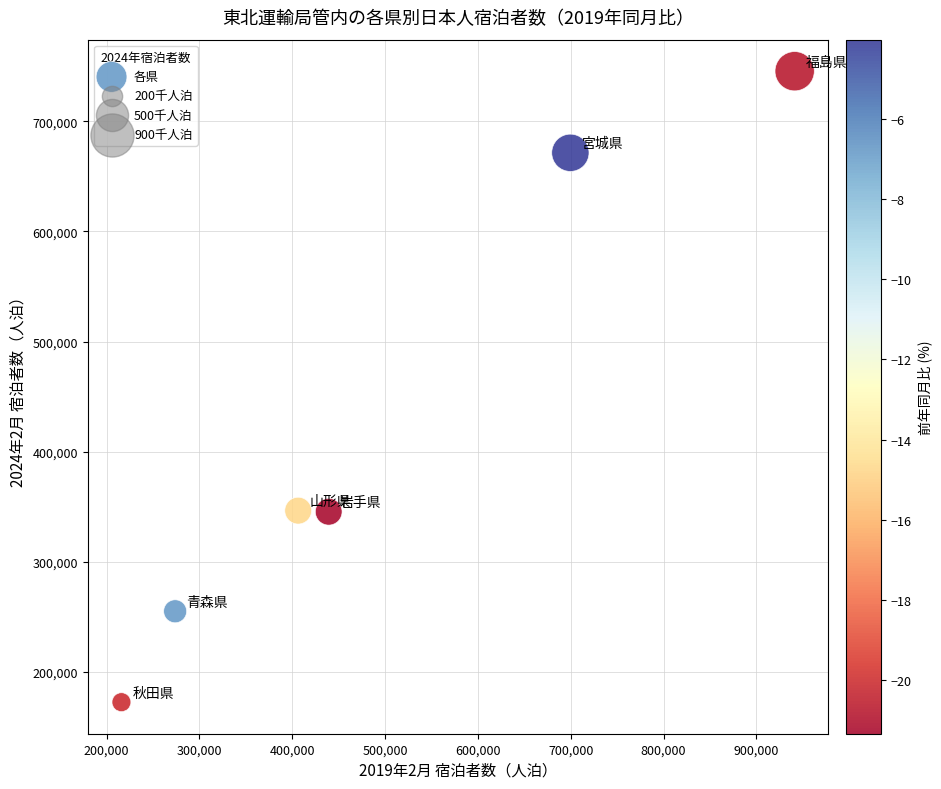

What is the range of X values (max minus min)?

725310